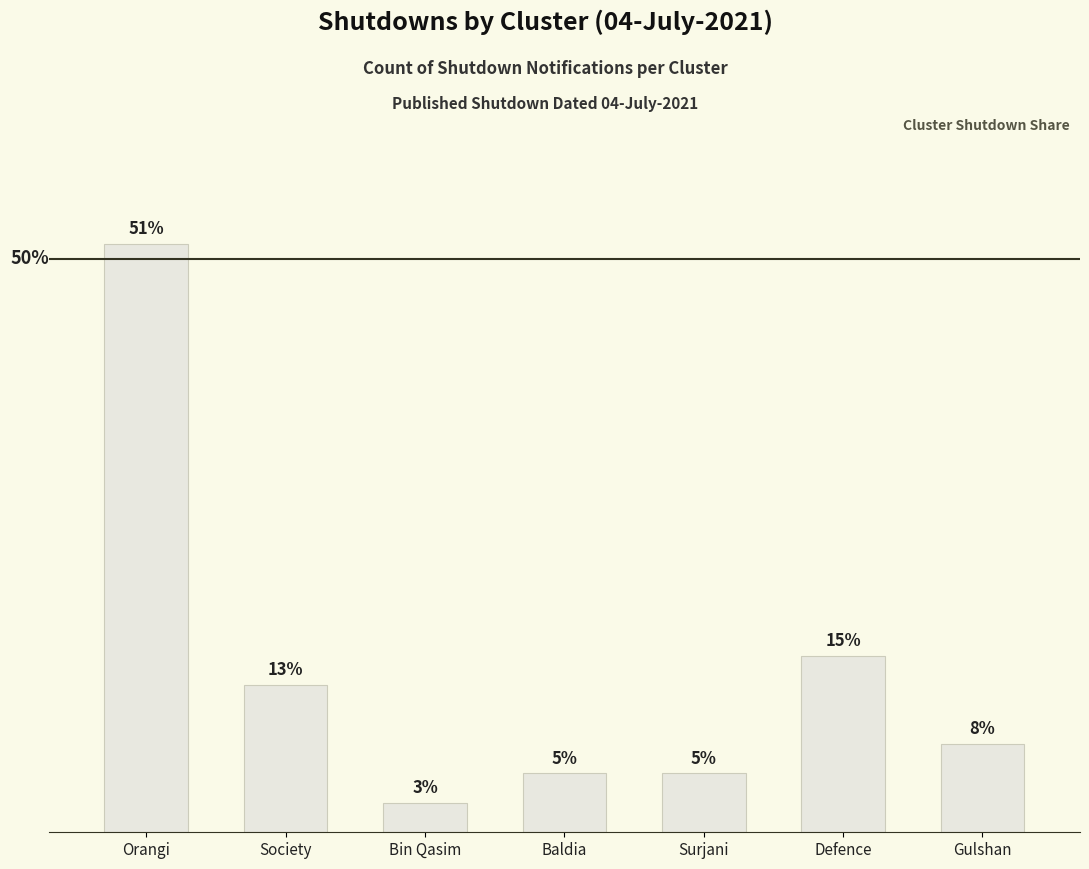

Are the bars horizontal?

No